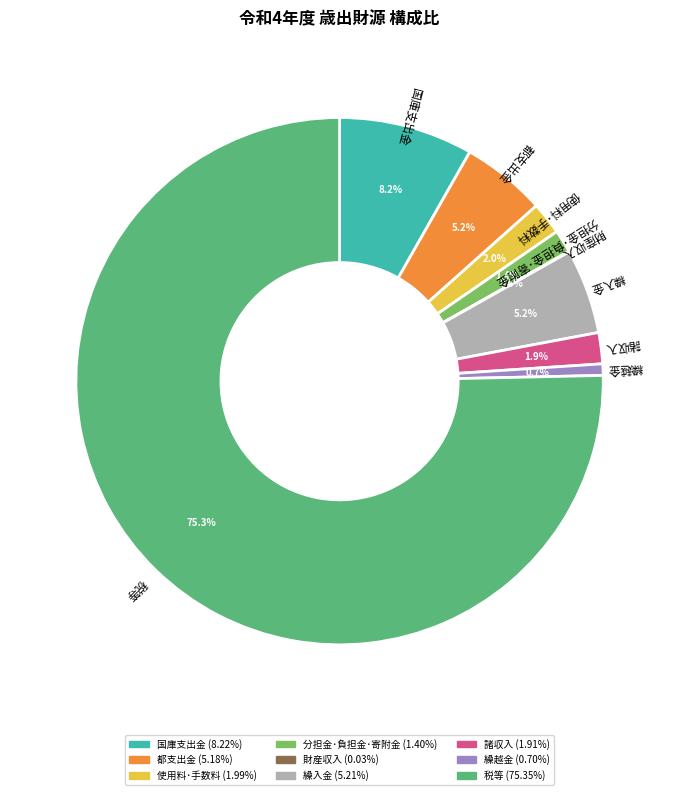

Is it true that 繰越金 is 1% of the pie?

True